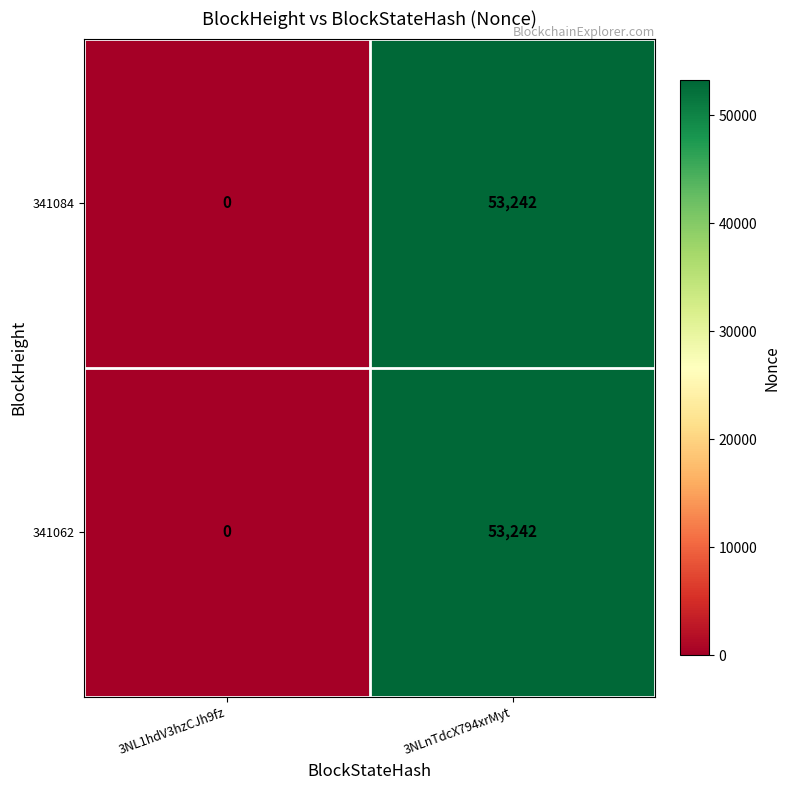

How many categories are shown in the chart?

2